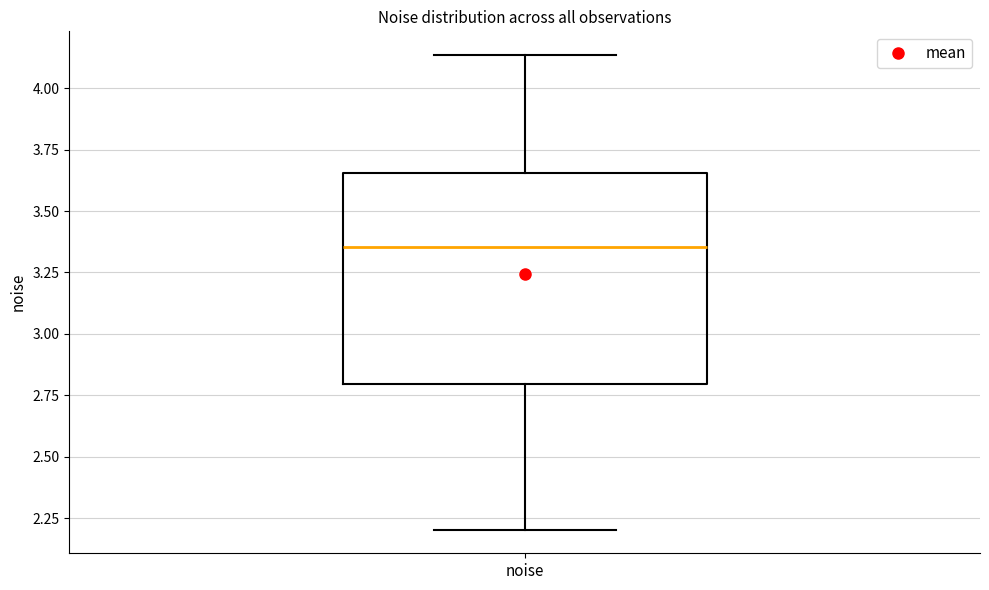

Read this box plot against the y-axis: the position of the median line, the range covered by the box, and the ends of both whiskers. The values are not printed on the chart, so give them approximately, as read against the axis.

median 3.35, box 2.80 to 3.65, whiskers 2.20 to 4.15